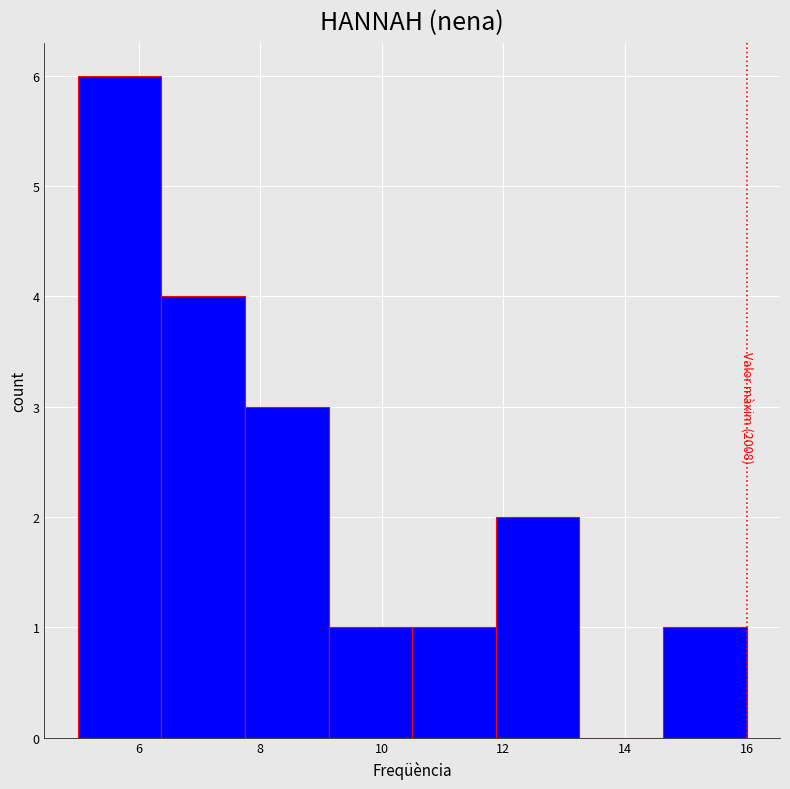

Which range on the x-axis has the tallest bar?

5.0 to 6.4